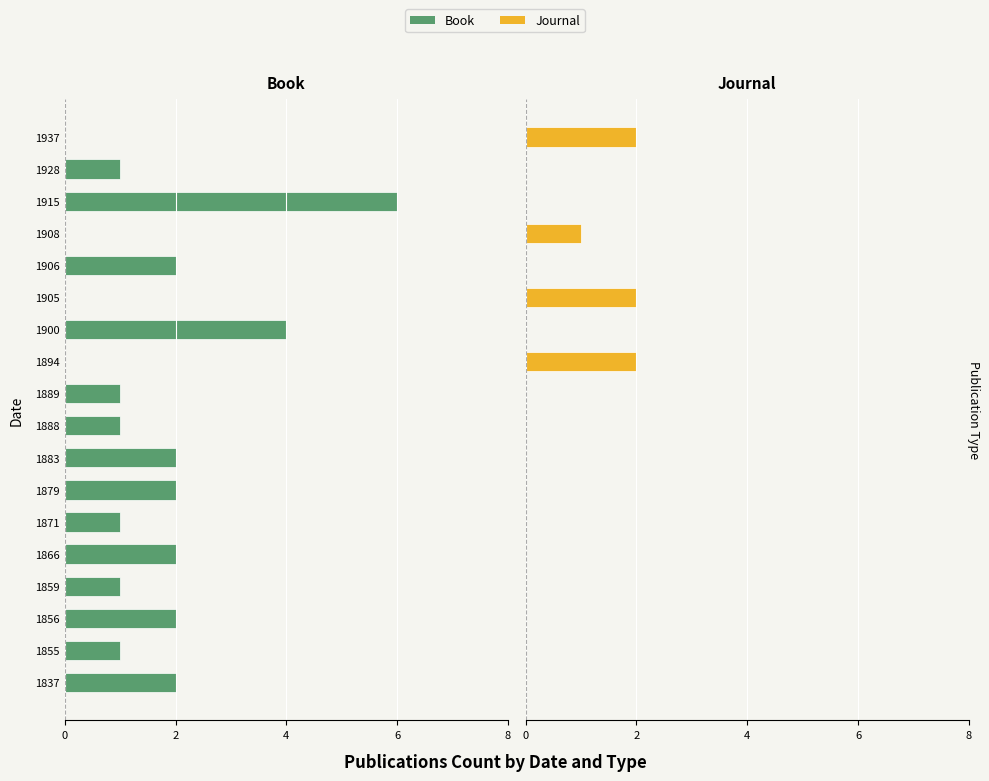

How many distinct data groups are displayed?

2